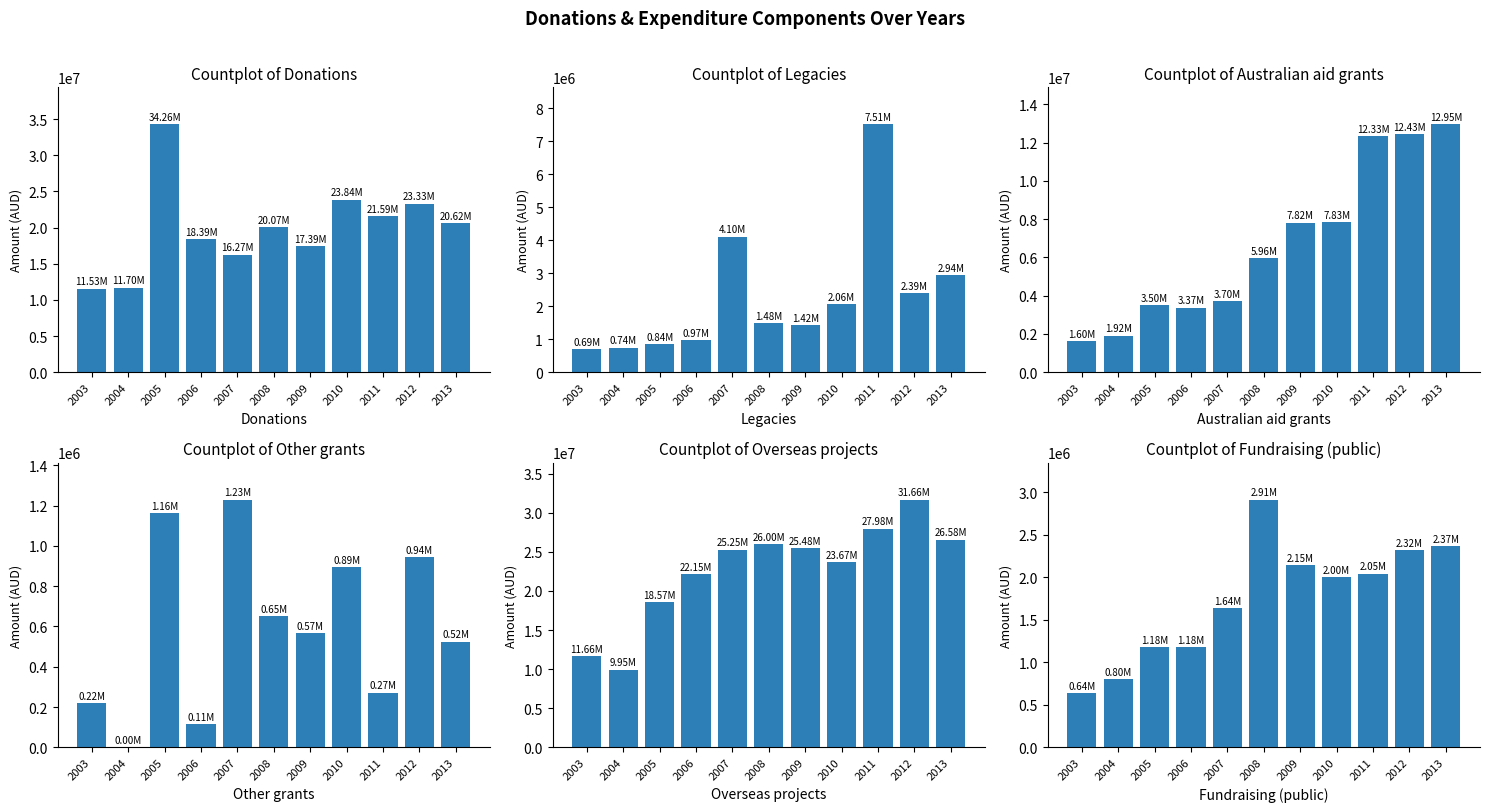

At how many categories does at least one series exceed 26549074?

4